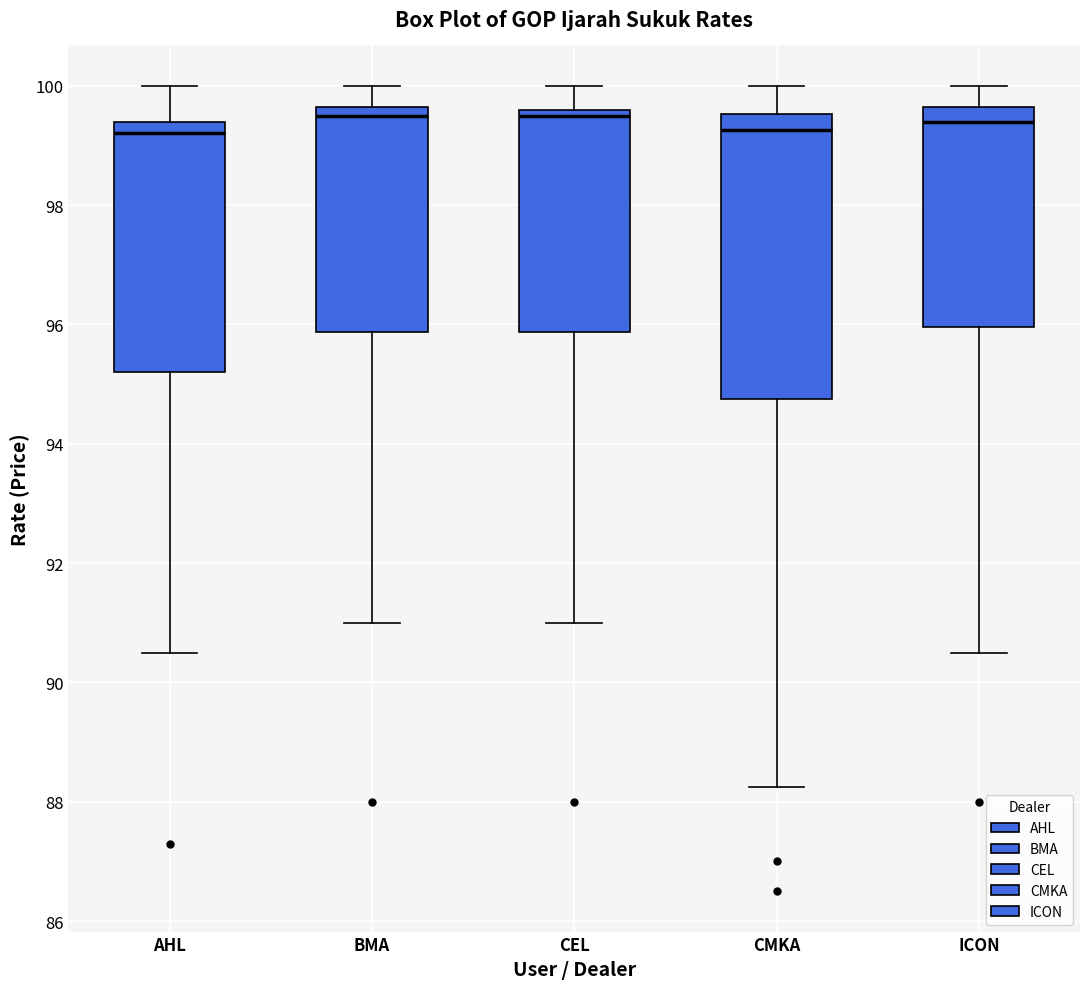

Reading left to right, read every box against the y-axis: the position of its median line, the range the box covers, and the ends of its whiskers. The values are not printed on the chart, so give them approximately, as read against the axis.

AHL: median 99.2, box 95.2 to 99.4, whiskers 90.6 to 100.0
BMA: median 99.6 (just below the box's upper edge), box 95.8 to 99.6, whiskers 91.0 to 100.0
CEL: median 99.6 (just below the box's upper edge), box 95.8 to 99.6, whiskers 91.0 to 100.0
CMKA: median 99.2, box 94.8 to 99.6, whiskers 88.2 to 100.0
ICON: median 99.4, box 96.0 to 99.6, whiskers 90.6 to 100.0